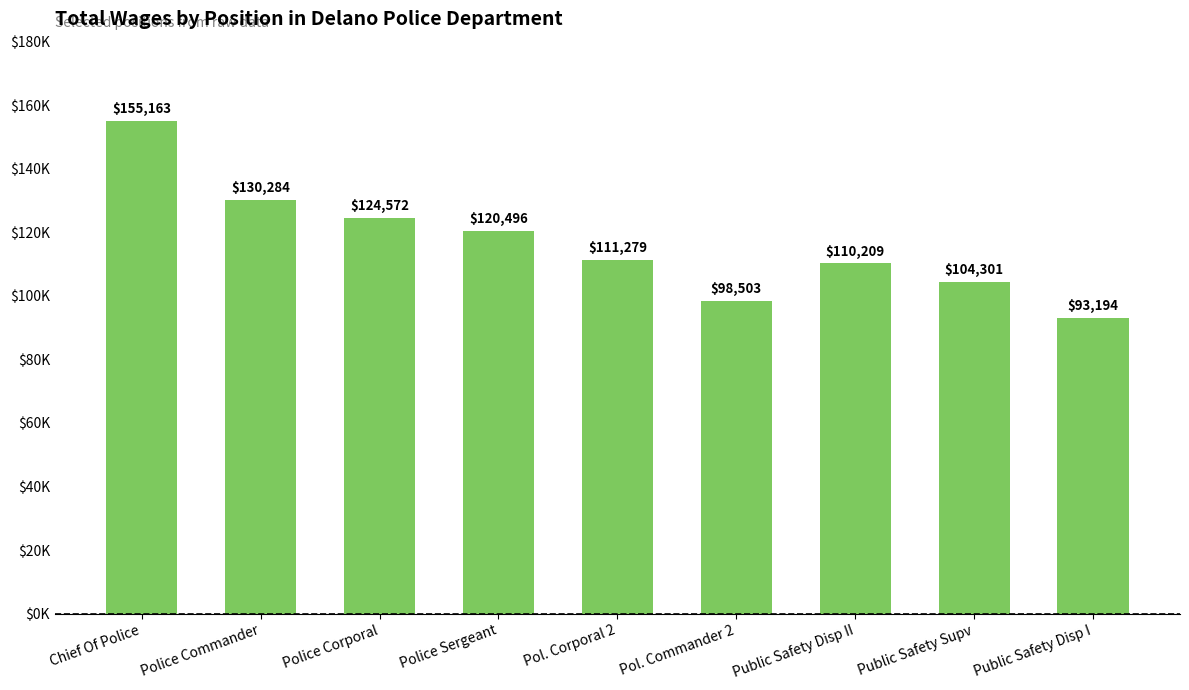

Approximately how many times larger is the value at Police Commander compared to Chief Of Police?

0.8